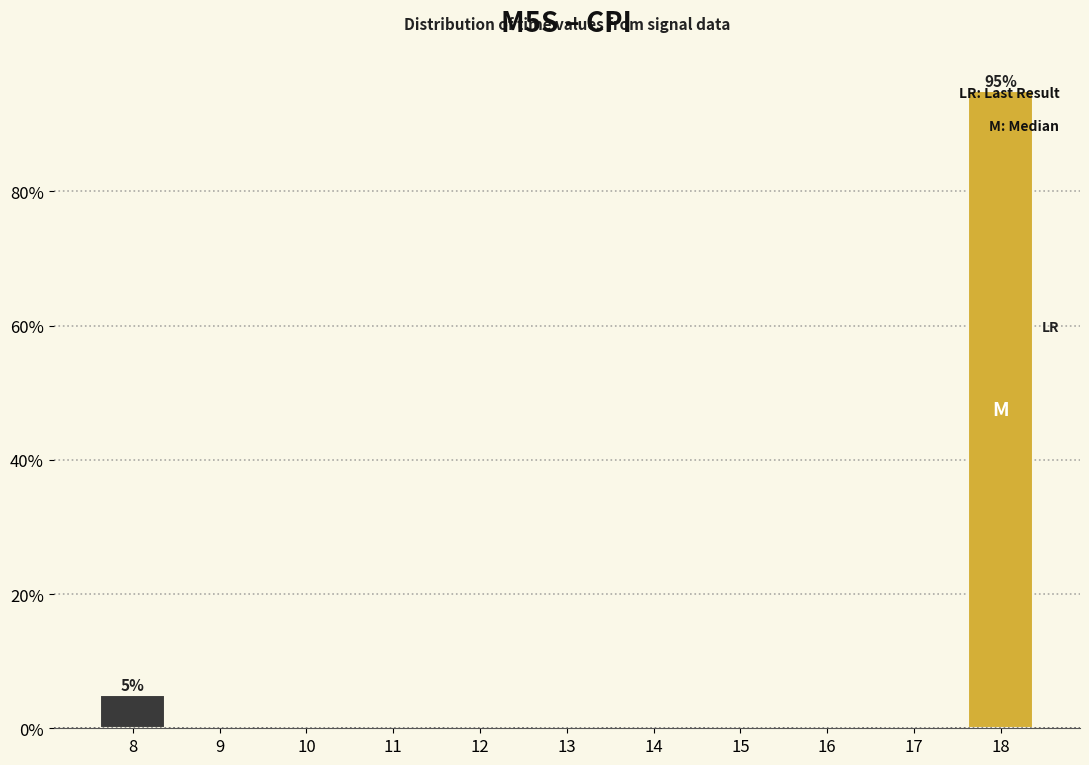

Which label corresponds to the largest value in the chart?

18